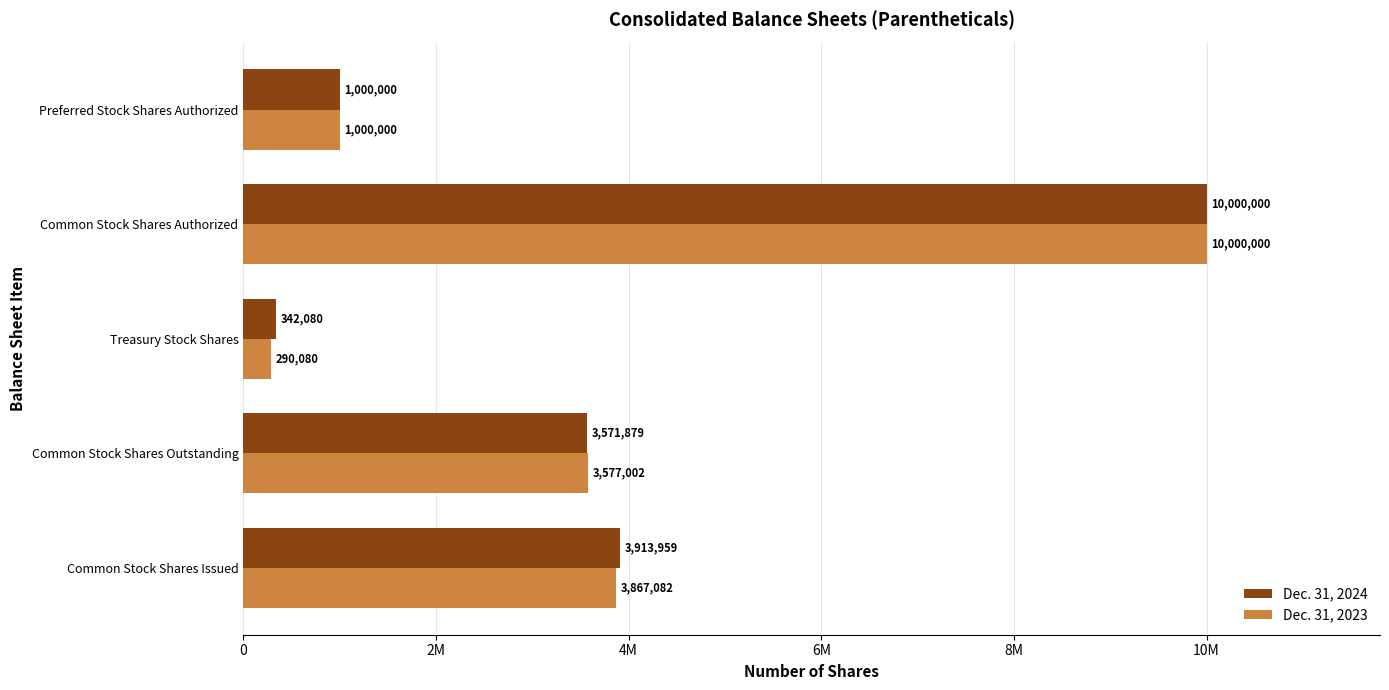

What are all the series names shown in the legend?

Dec. 31, 2024, Dec. 31, 2023